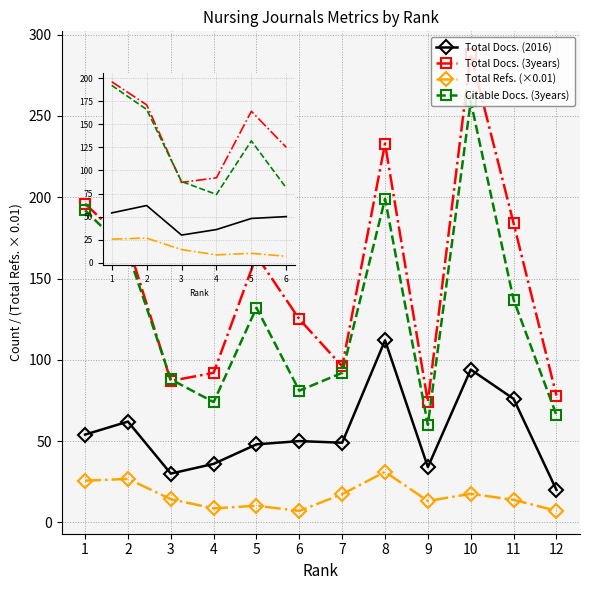

At which label is Citable Docs. (3years) closest to 159?

2